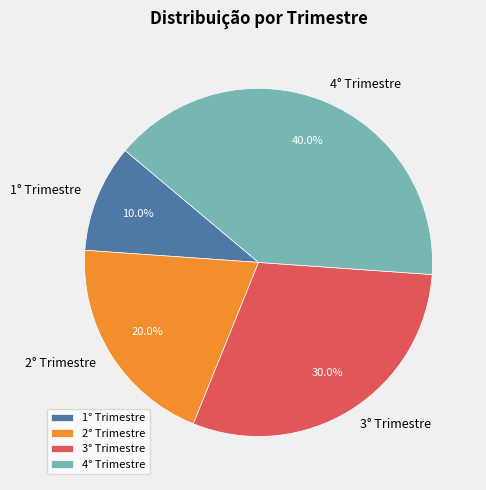

What is the ratio of the value at 4° Trimestre to the value at 3° Trimestre?

1.3